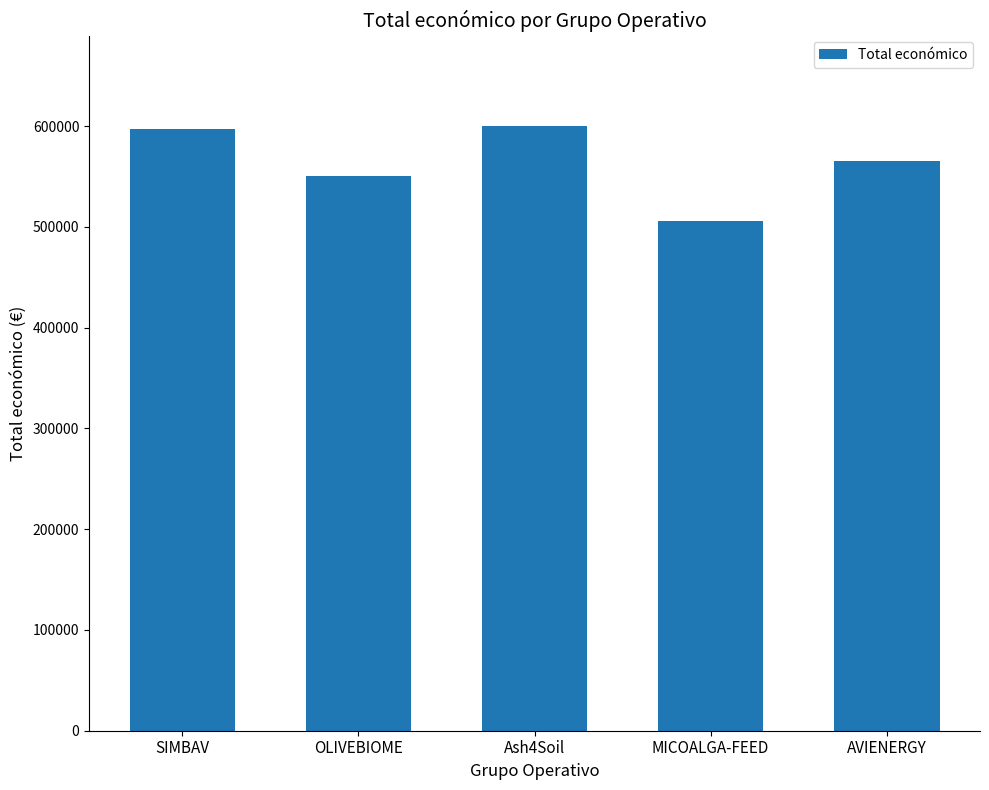

What is the difference between the second highest and second lowest values?

47540